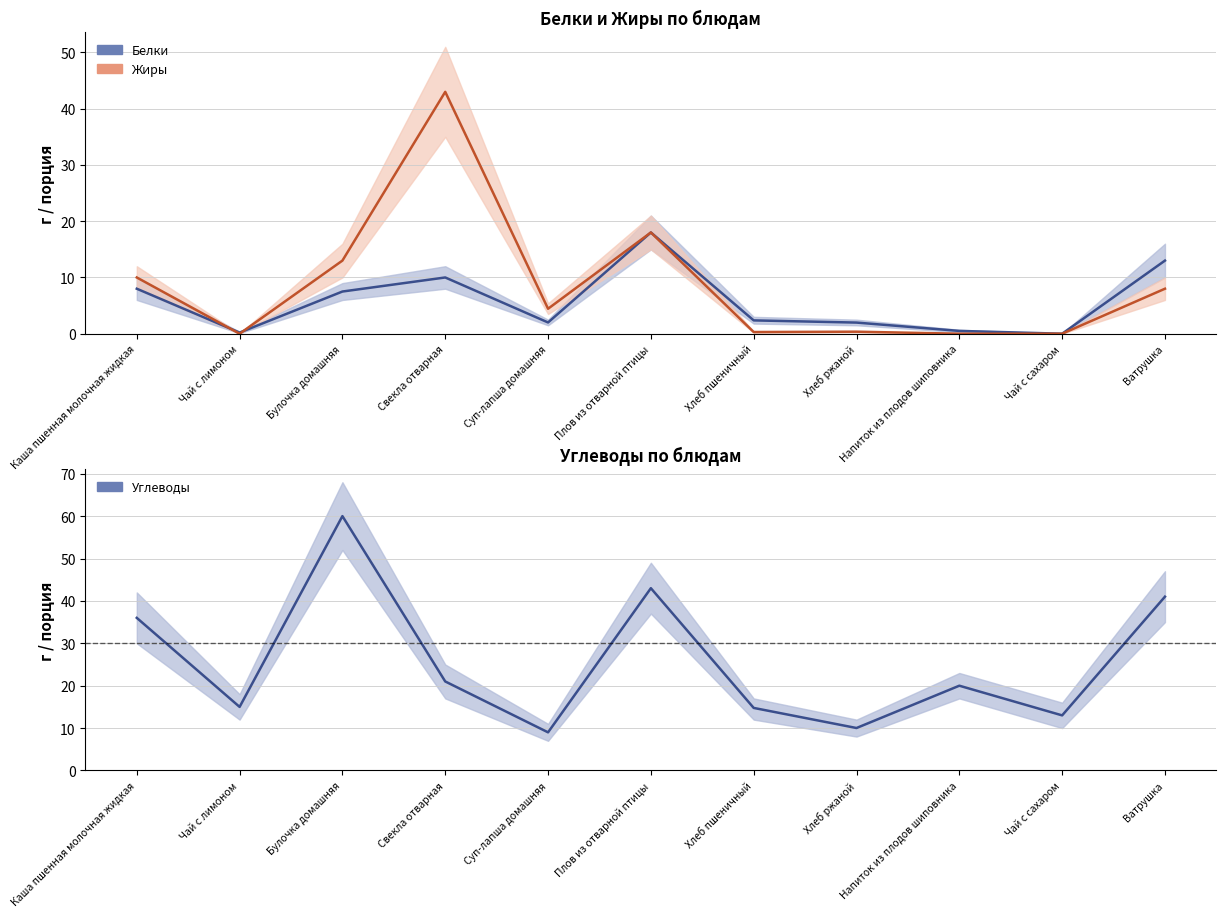

What is the difference between the maximum and minimum values in the Углеводы series?

51.0